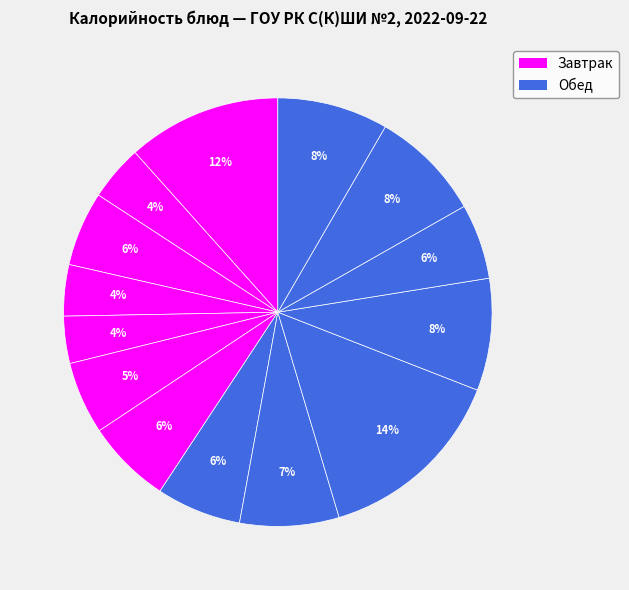

How many slices are in this pie chart?

14